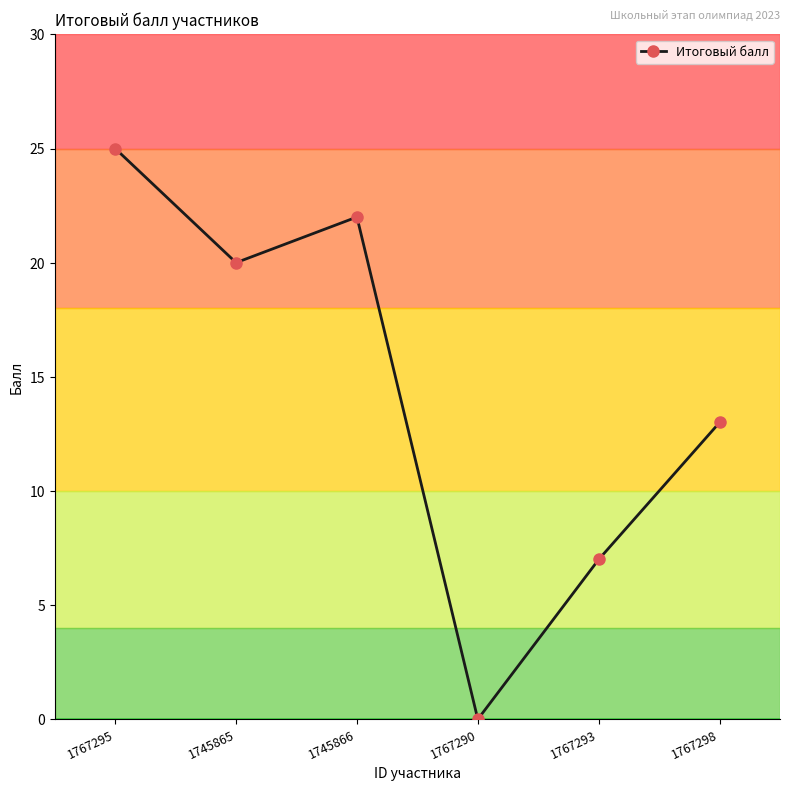

Is this an area chart (filled region under the line)?

No